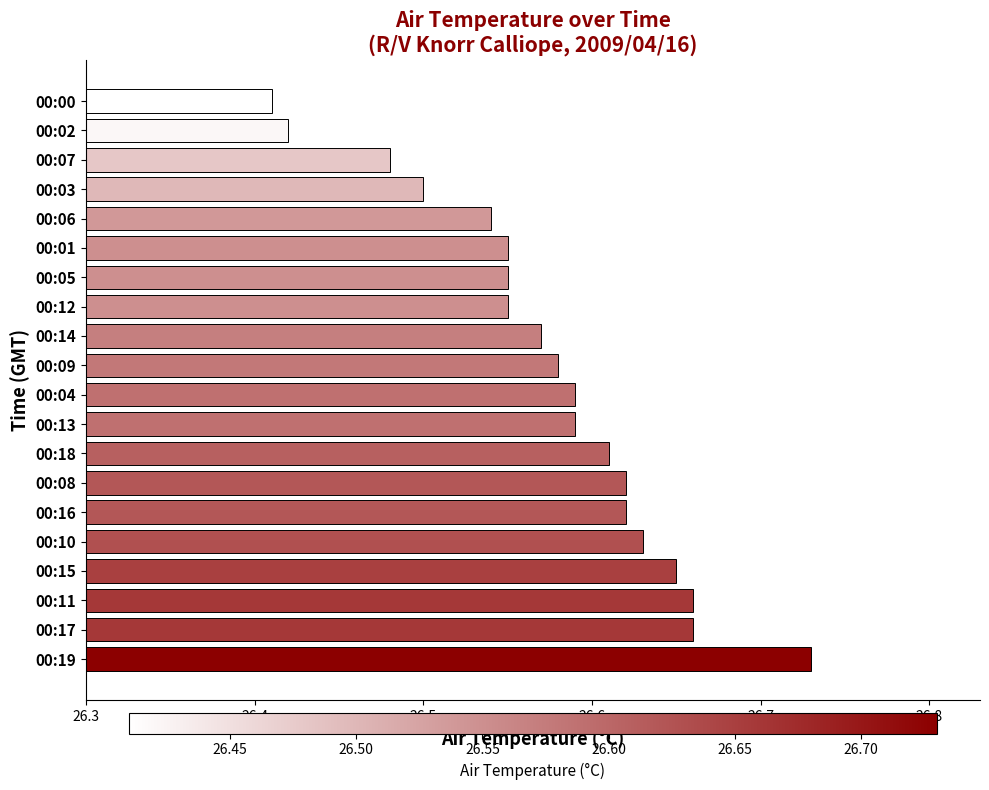

The value at 00:03 is 7.7. True or false?

False